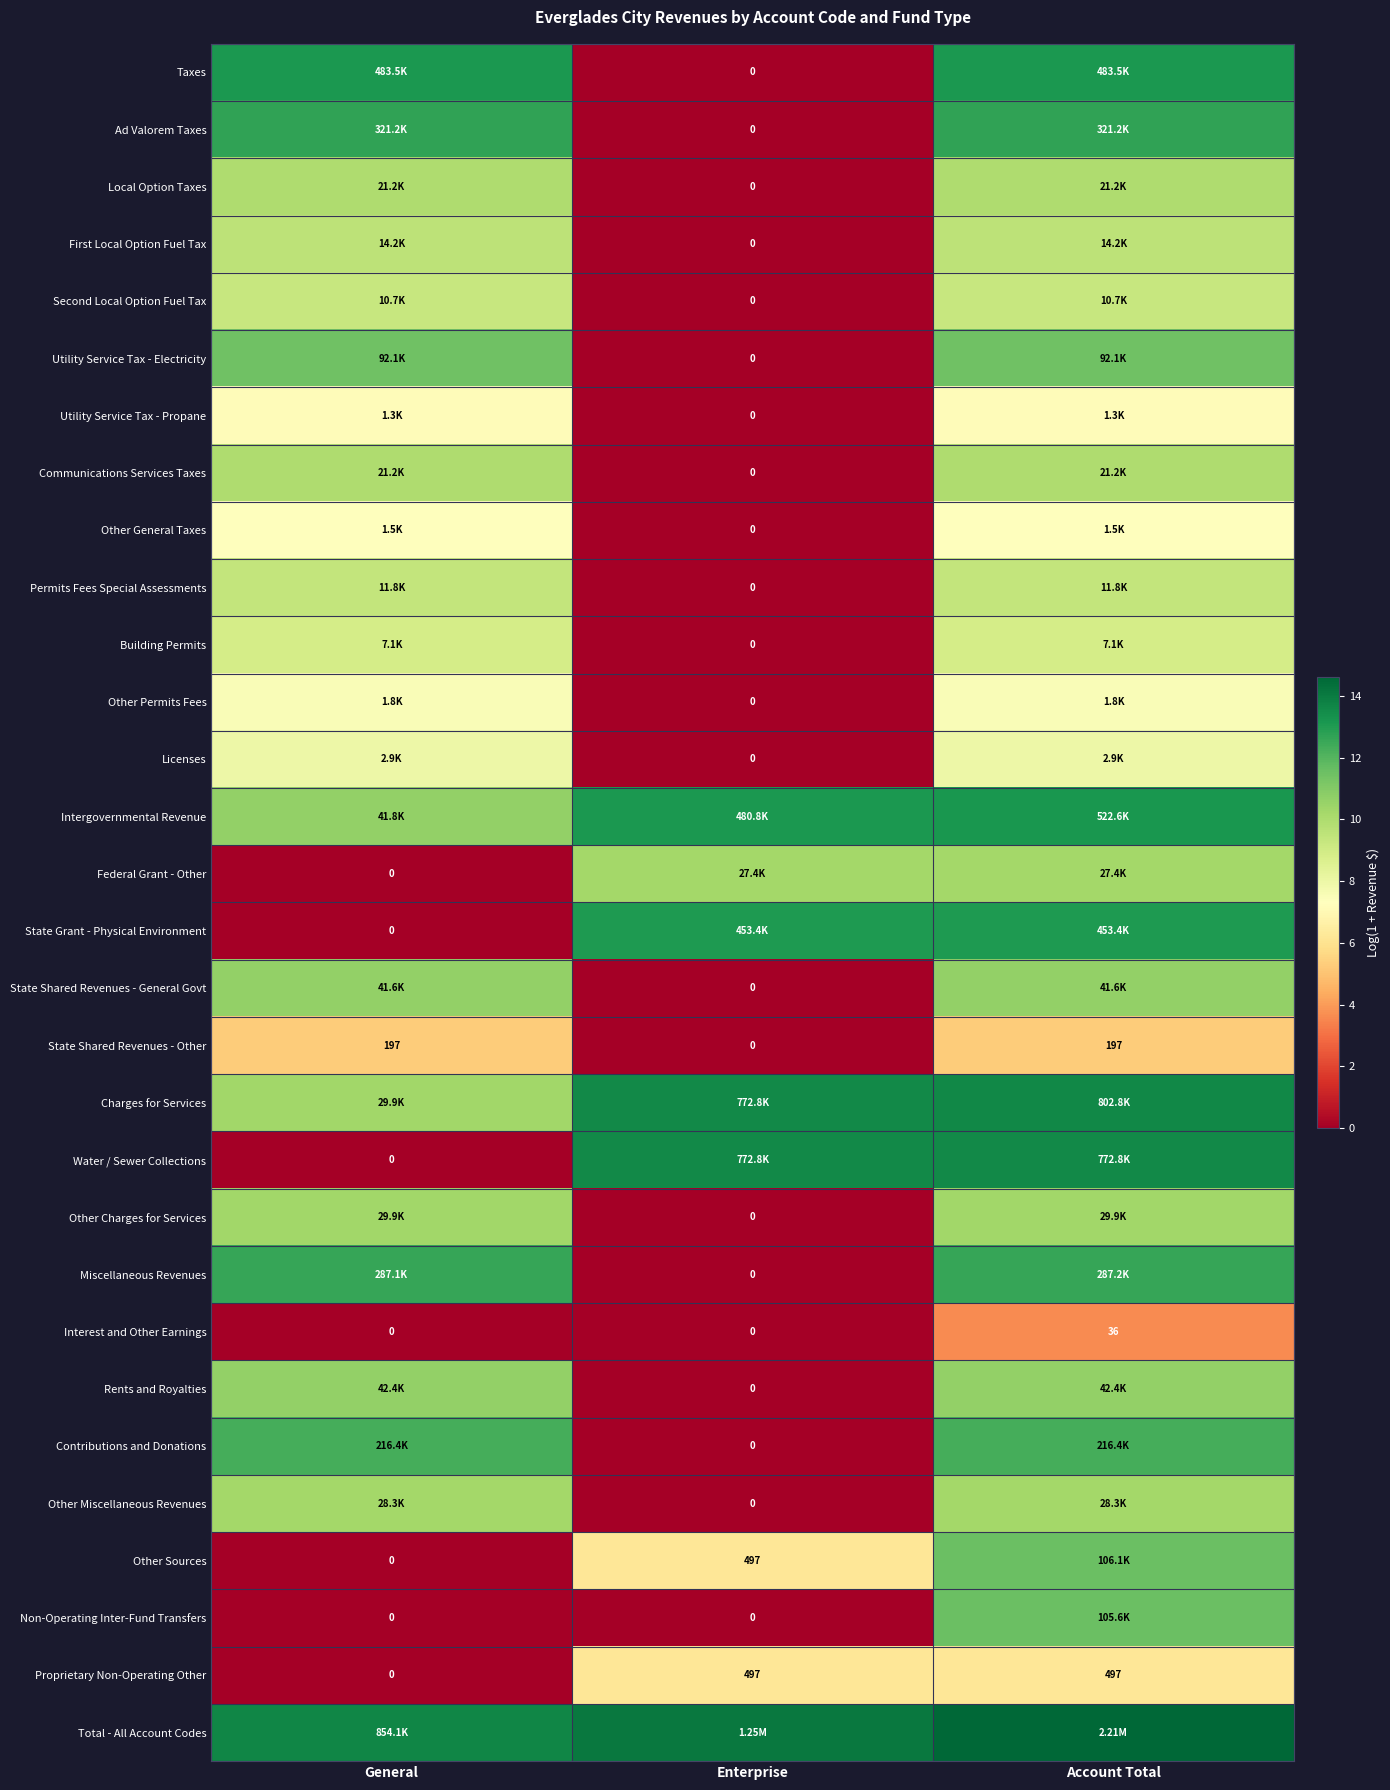

How many data points in Building Permits are less than 8?

1